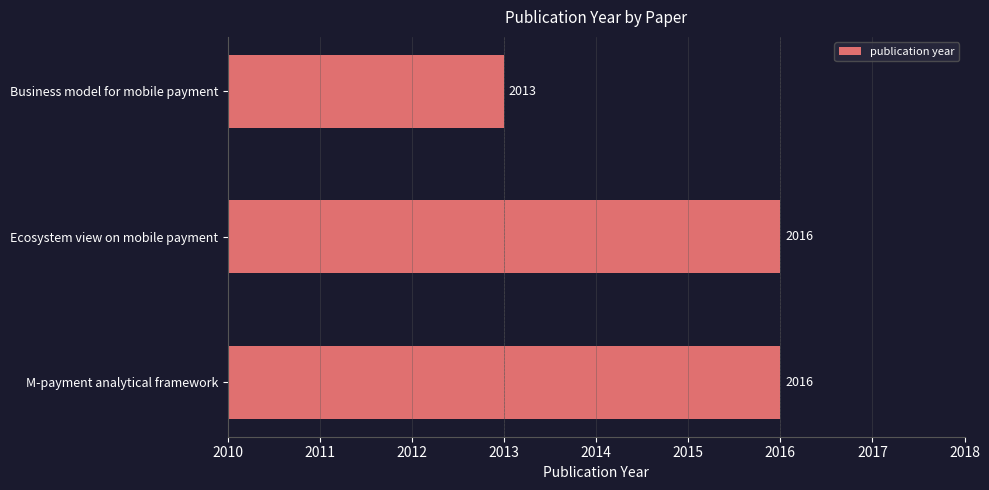

Approximately how many times larger is the value at Business model for mobile payment compared to M-payment analytical framework?

1.0